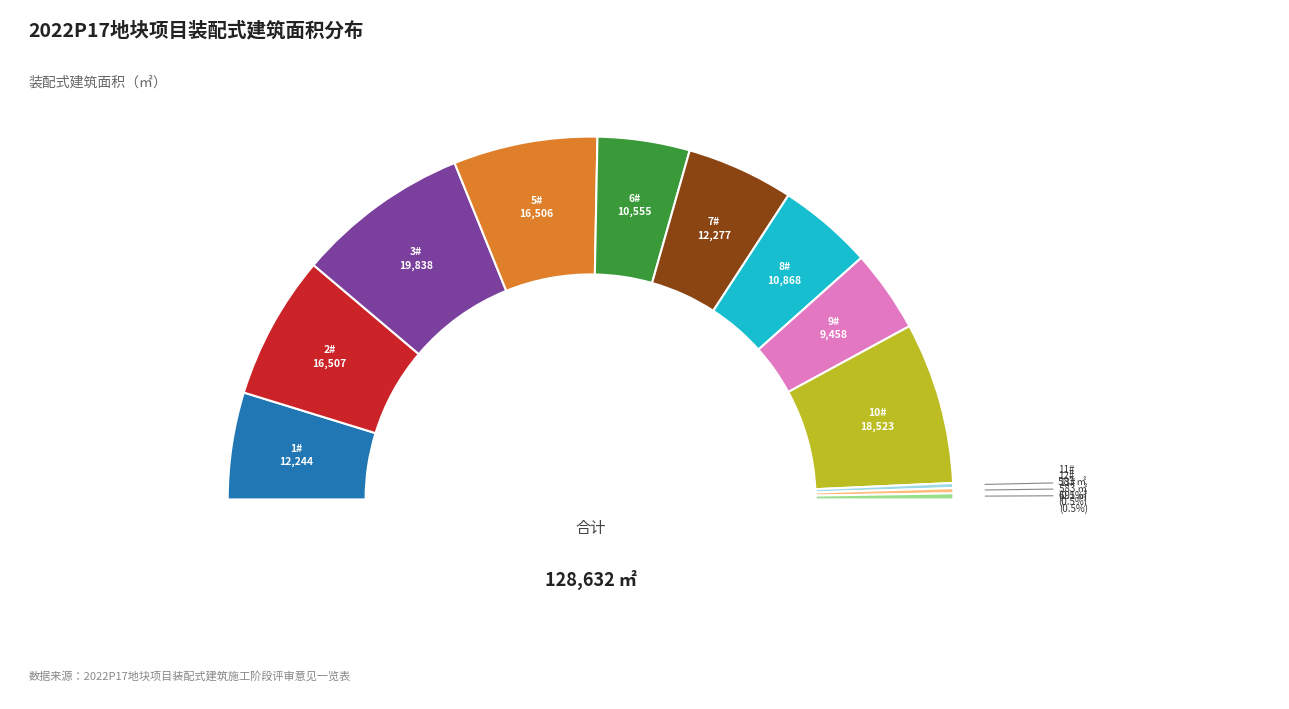

Which has a higher value, 2022P17地块-7#楼 or 2022P17地块-10#楼?

2022P17地块-10#楼